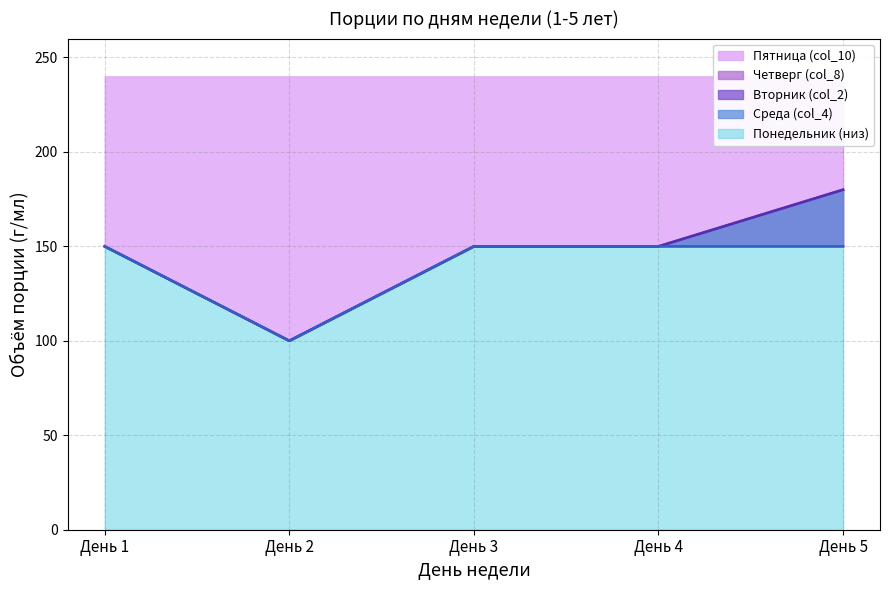

Which series has the largest range (max minus min)?

Четверг (col_8)